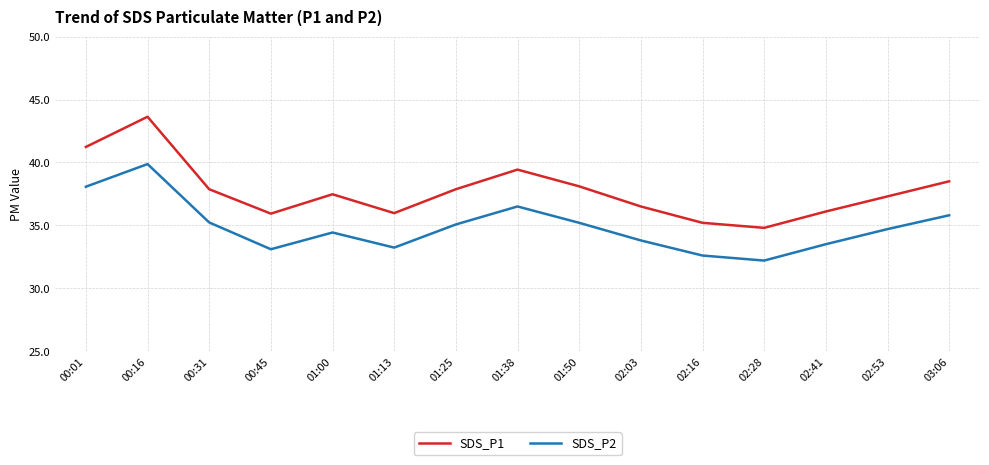

True or false: SDS_P2 has more than 2 points higher than both neighbors.

True